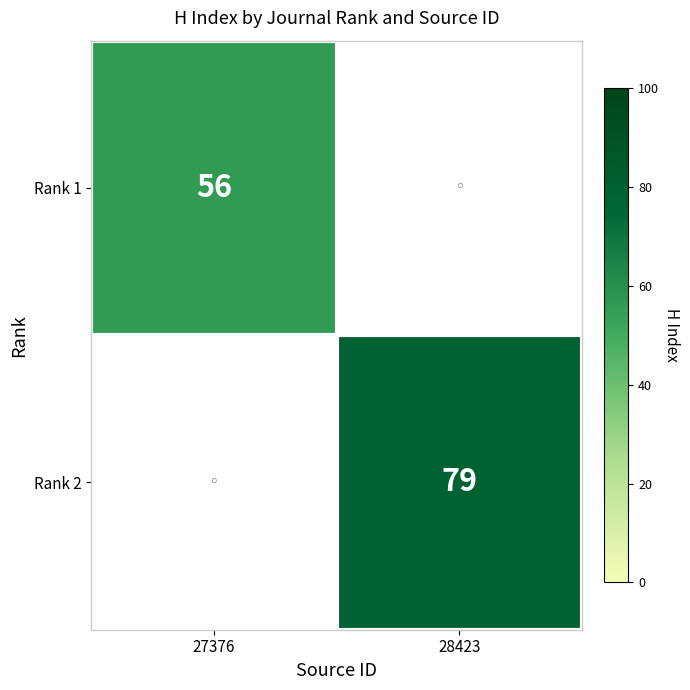

True or false: Rank 2 has a value of 136 at 28423.

False